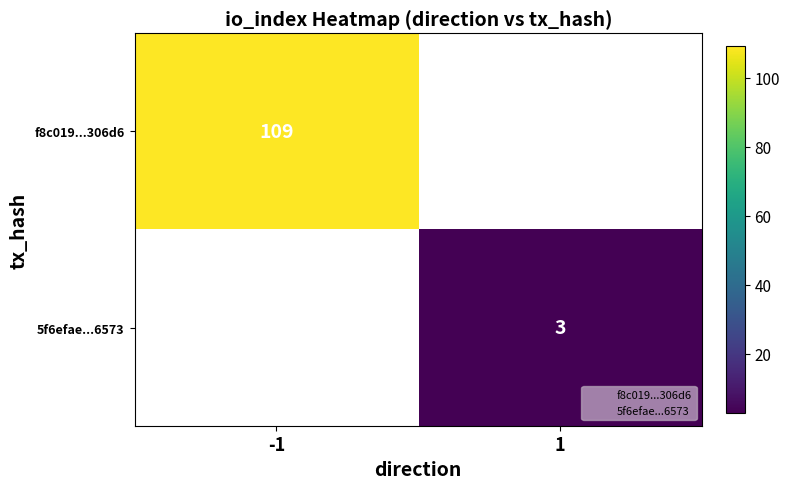

List the series in order of their overall mean, highest first.

f8c019...306d6, 5f6efae...6573